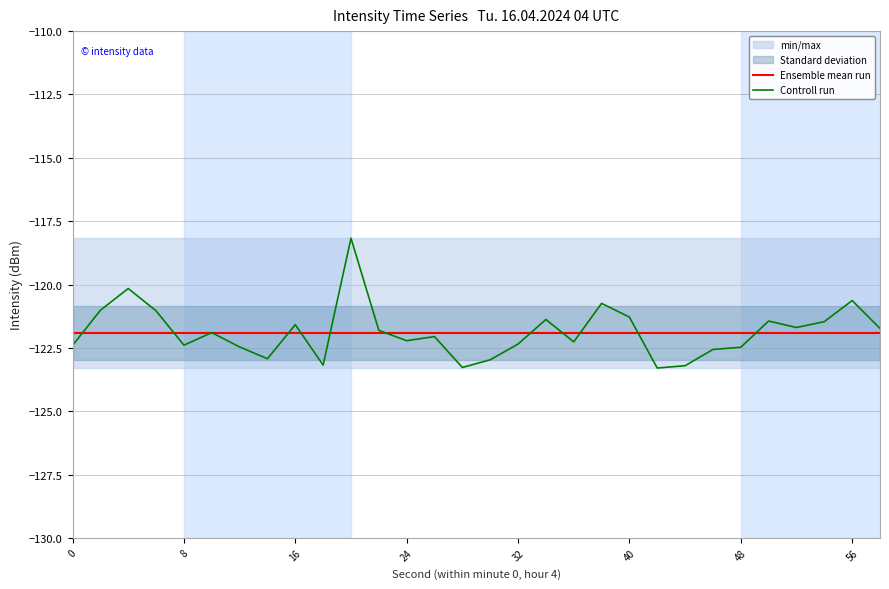

Is it true that Ensemble mean run equals -27.0 at 48?

False